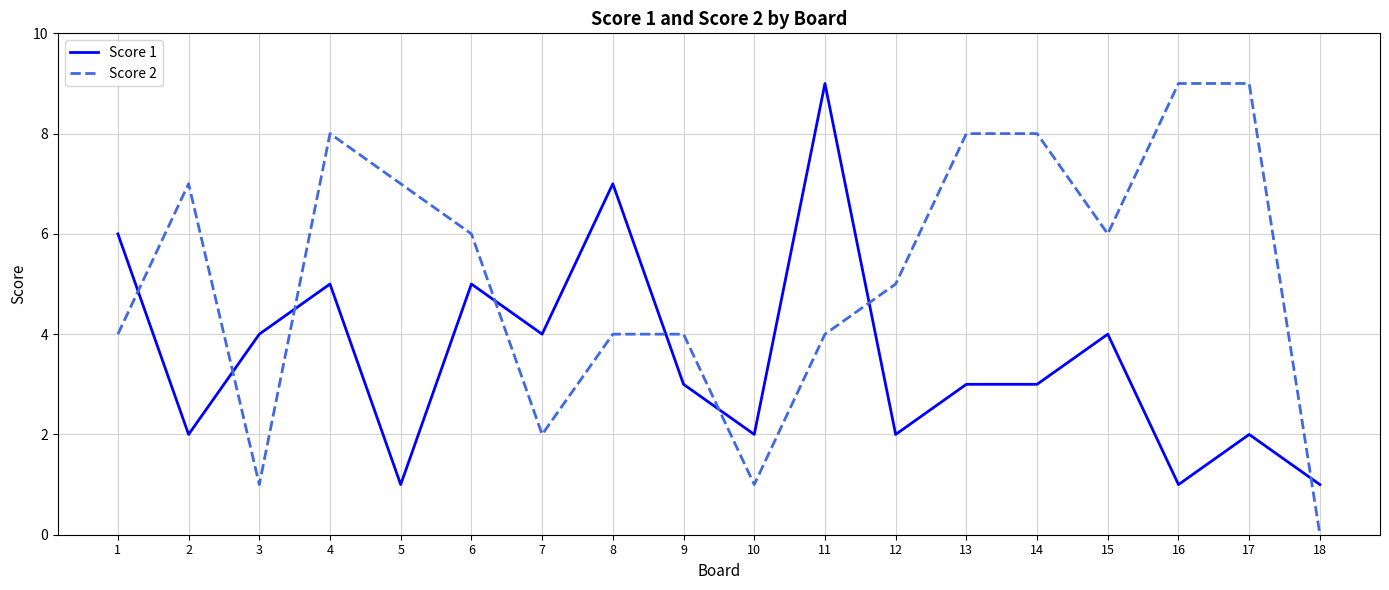

Reading left to right, list all the values displayed in this chart.

Score 1: 6	2	4	5	1	5	4	7	3	2	9	2	3	3	4	1	2	1
Score 2: 4	7	1	8	7	6	2	4	4	1	4	5	8	8	6	9	9	0